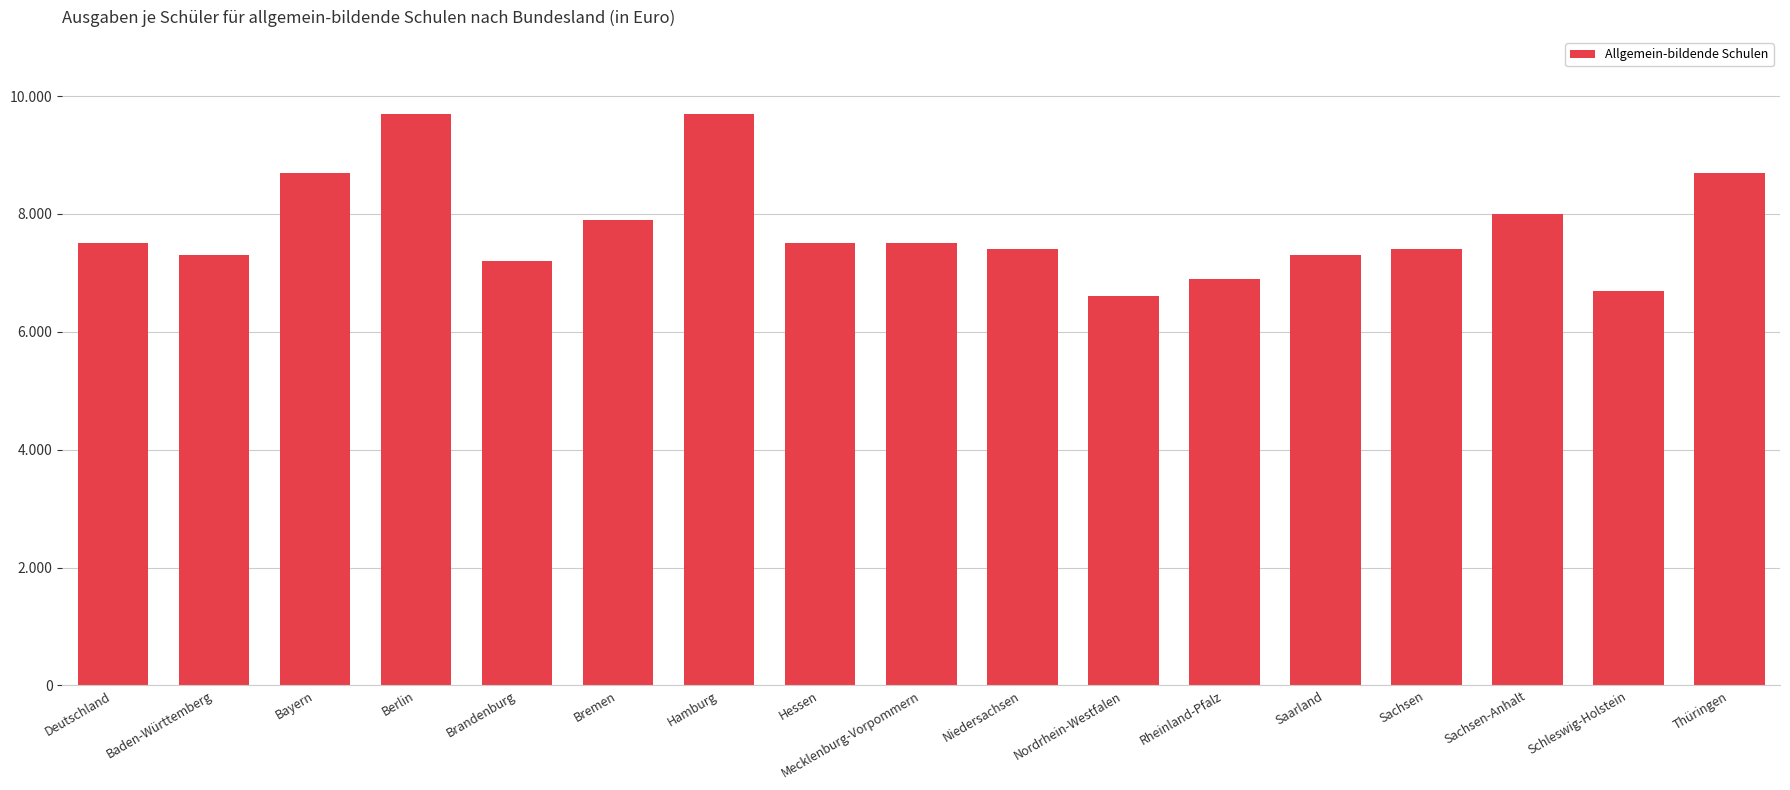

Is it true that the value at Sachsen is 7400?

True